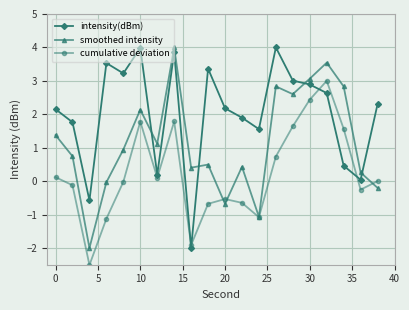

In smoothed intensity, how many points are higher than both neighbors (excluding endpoints)?

6